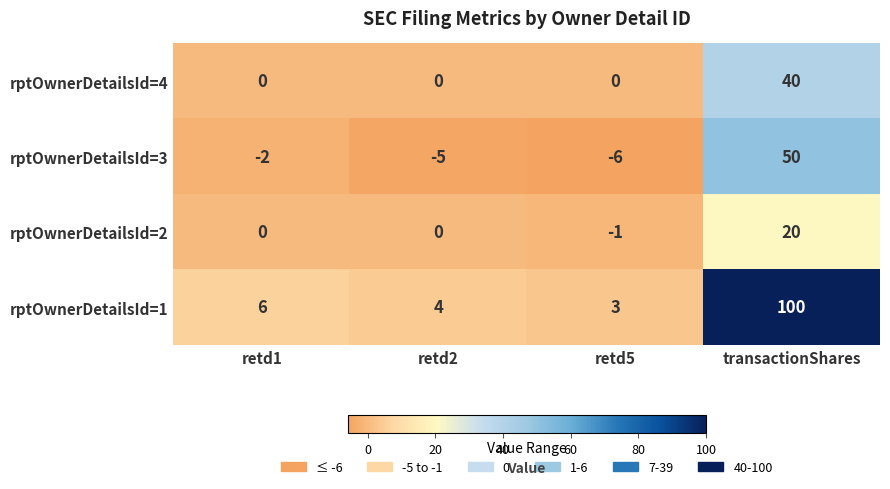

Which series changed the most between retd1 and transactionShares?

rptOwnerDetailsId=1